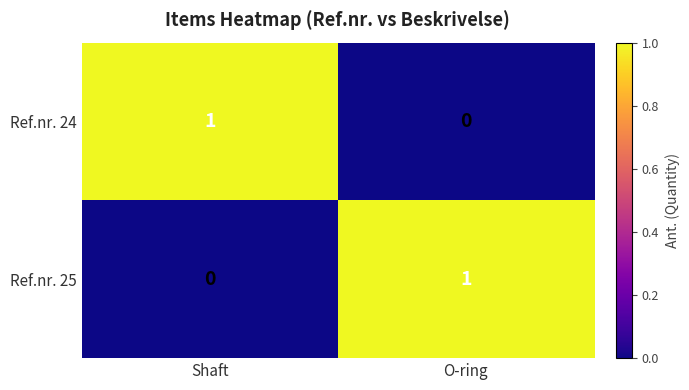

At which label does Ref.nr. 24 reach its minimum?

O-ring